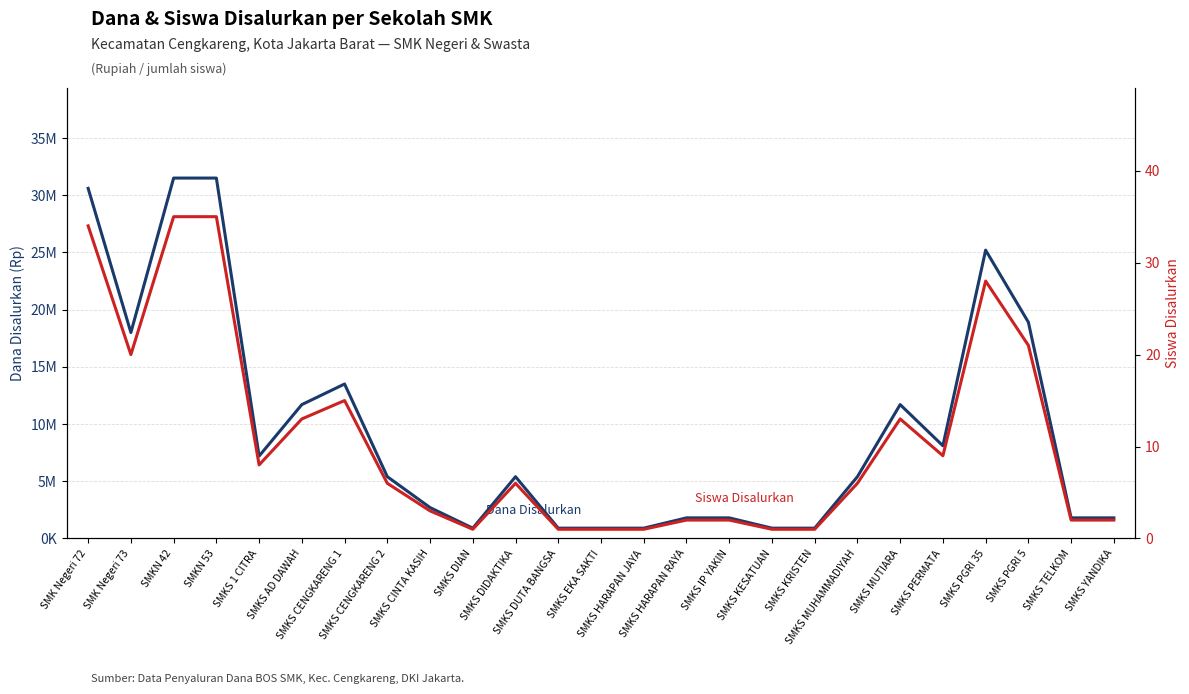

Does the chart have visible grid lines?

Yes